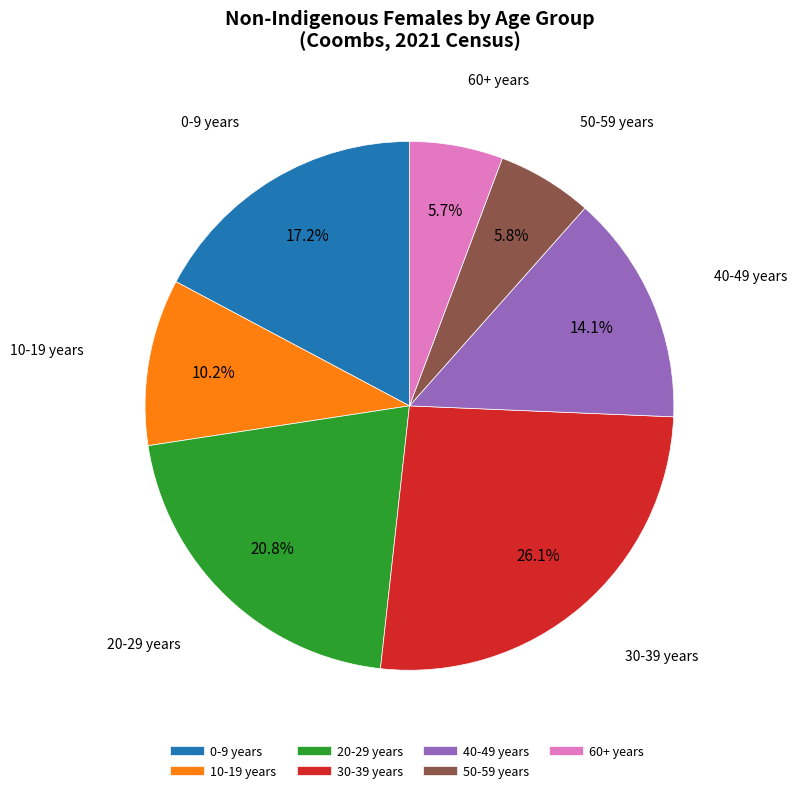

Is there any slice that represents more than half of the pie?

No